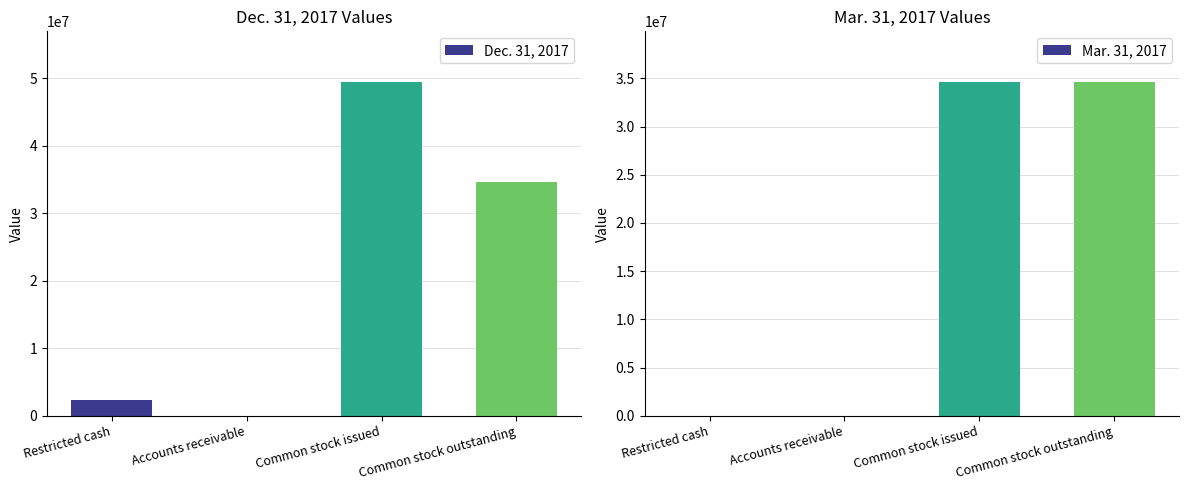

What is the difference between the highest and lowest values at Accounts receivable?

20571